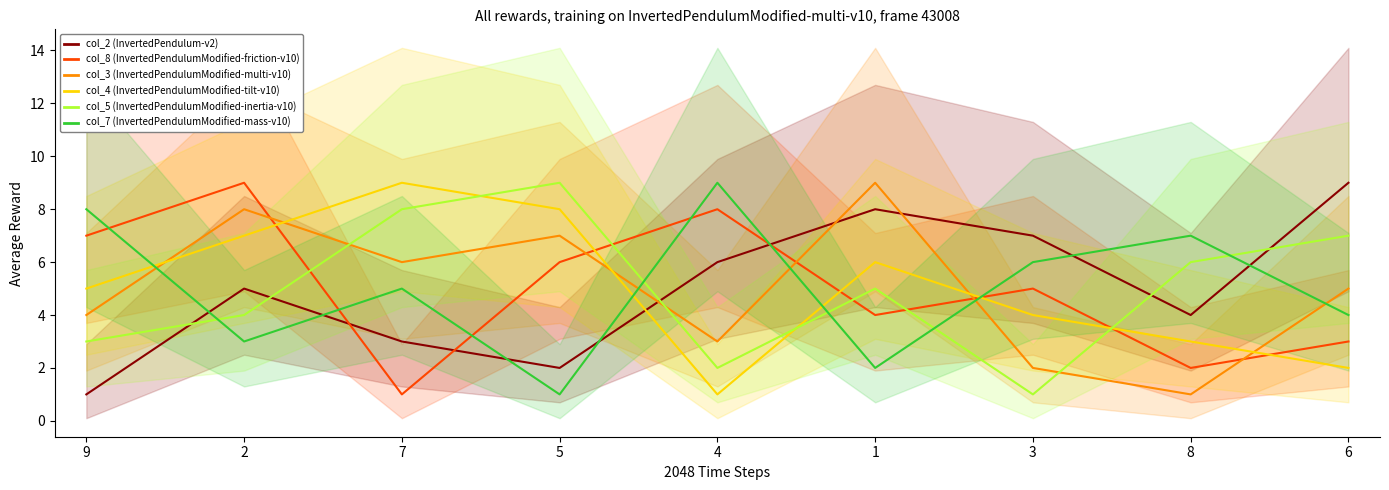

After their last crossing, which series has the higher values: col_3 or col_2?

col_2